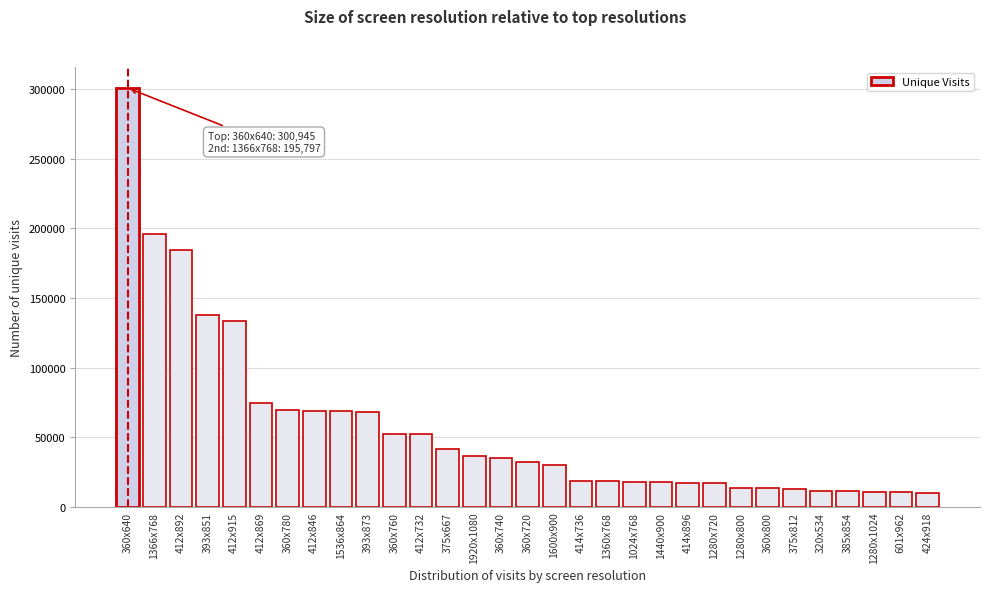

What is the value of the 5th bar from the left?

133841